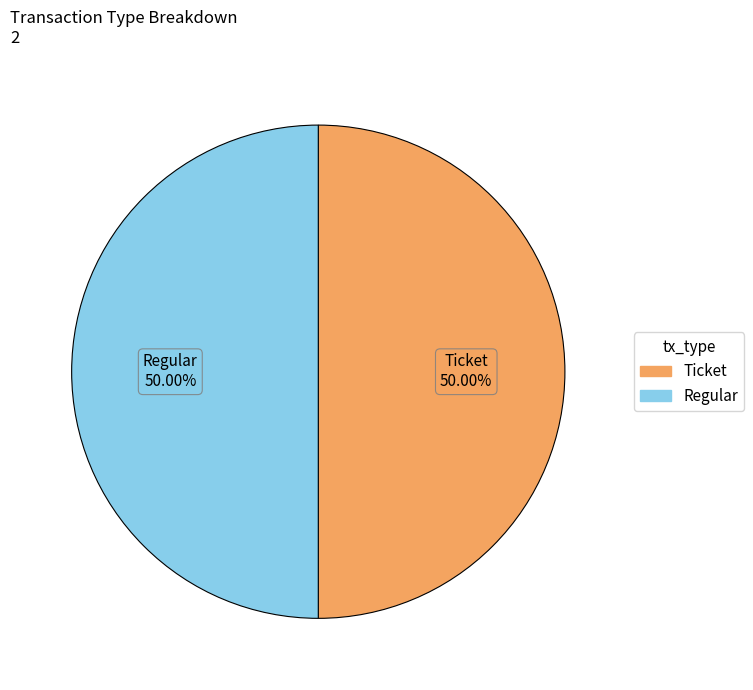

Is it true that Regular is 99% of the pie?

False